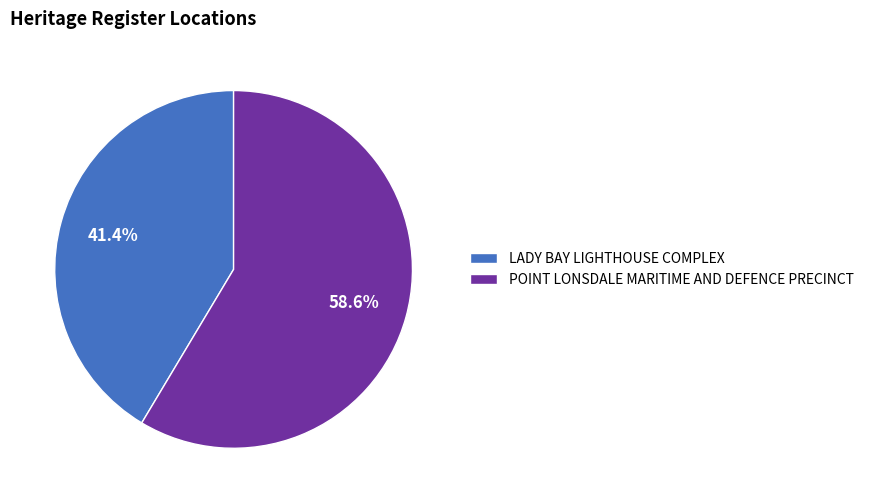

To the nearest percent, what is the average slice percentage?

50%